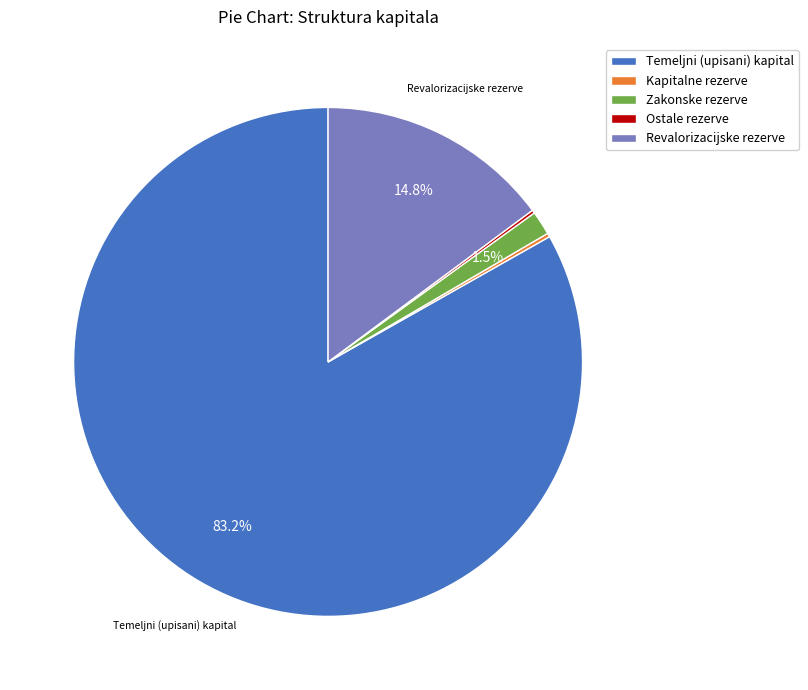

Which category has the biggest portion of the pie?

Temeljni (upisani) kapital